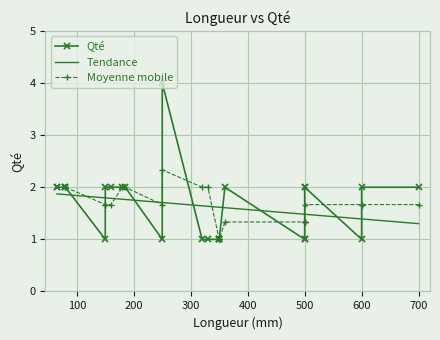

What is the maximum value for Tendance?

1.9